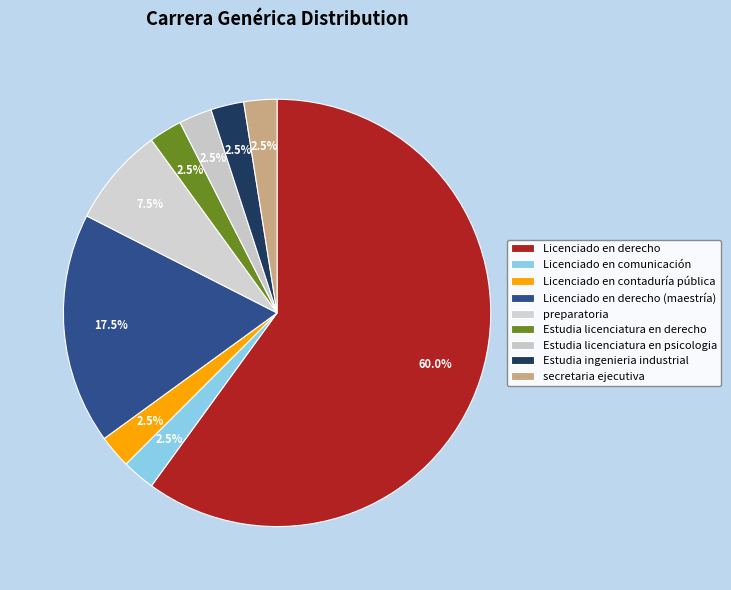

Does preparatoria account for over 50% of the chart?

No